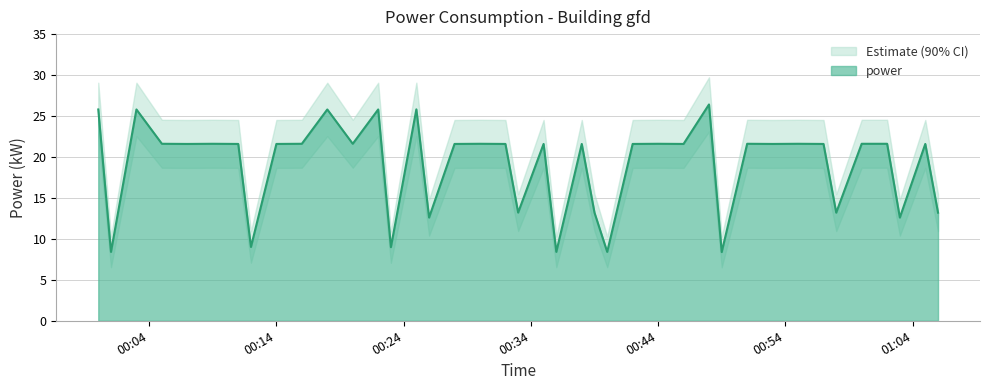

Between 2023-06-09T00:05:00 and 2023-06-09T00:25:00, which is larger?

2023-06-09T00:25:00